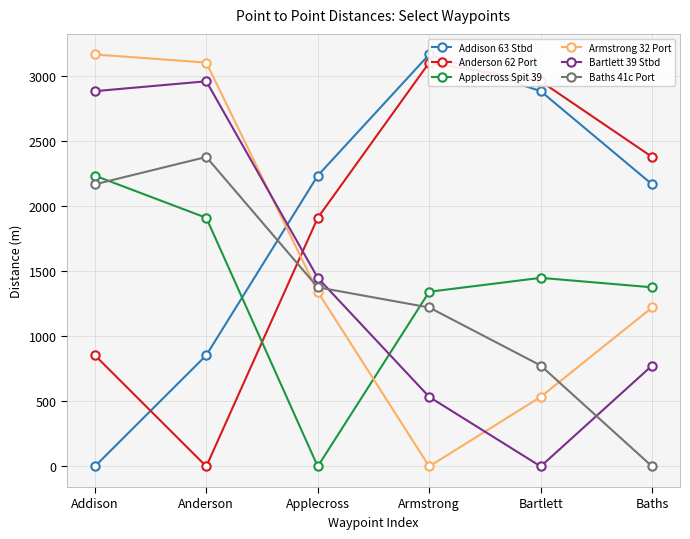

Rank the series at Armstrong from highest to lowest value.

Addison 63 Stbd, Anderson 62 Port, Applecross Spit 39, Baths 41c Port, Bartlett 39 Stbd, Armstrong 32 Port